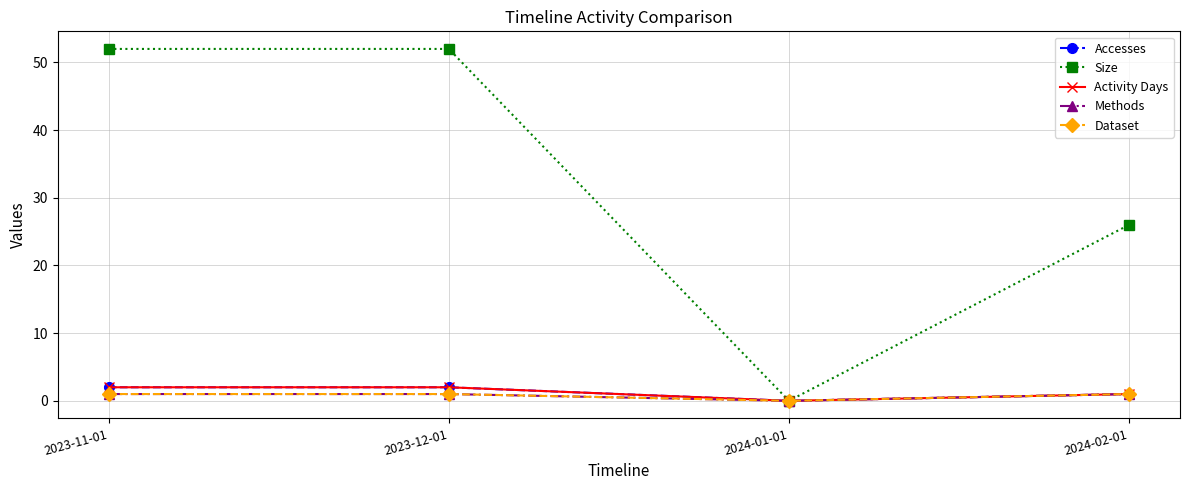

Does the chart have visible grid lines?

Yes